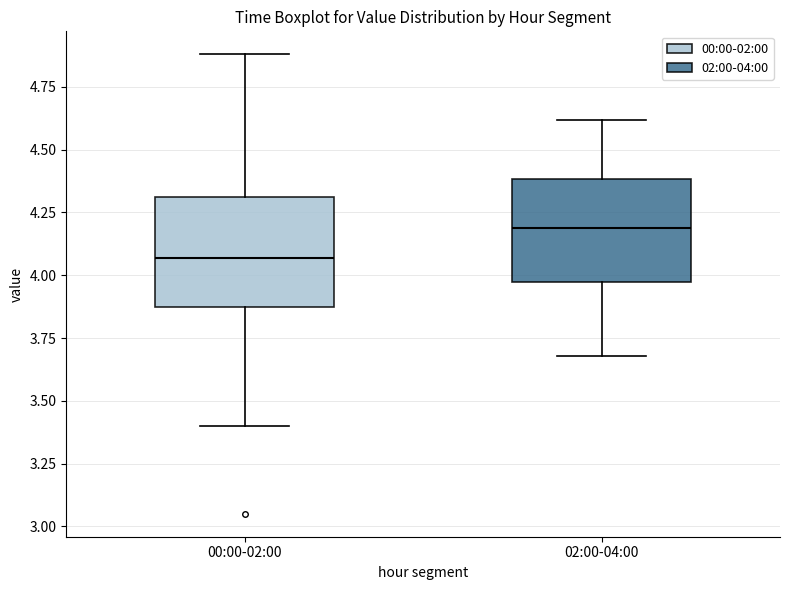

Which box has the lowest median line?

00:00-02:00